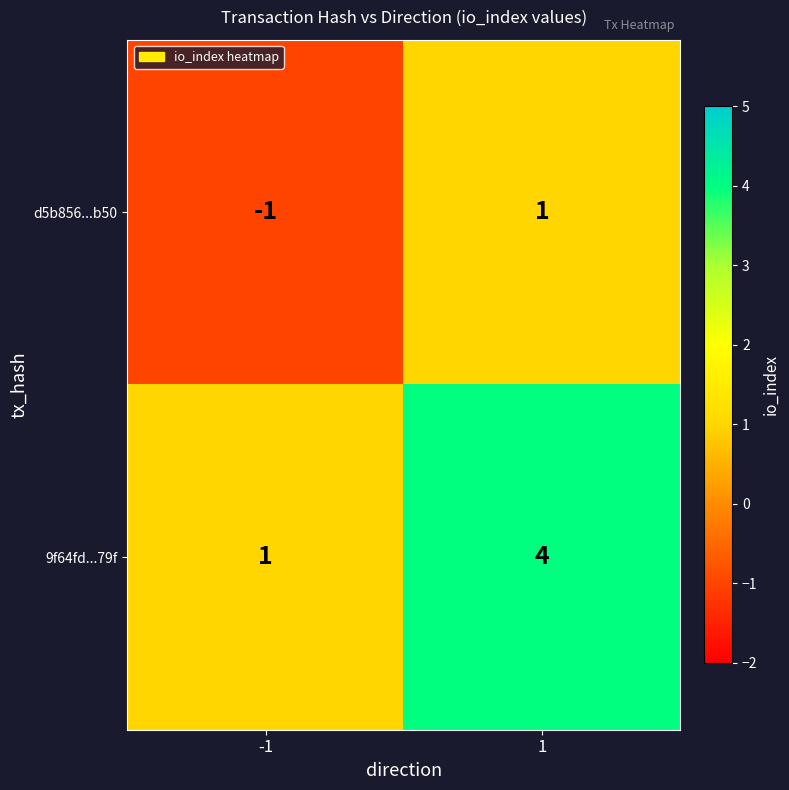

What is the spread (max minus min) of values at -1?

2